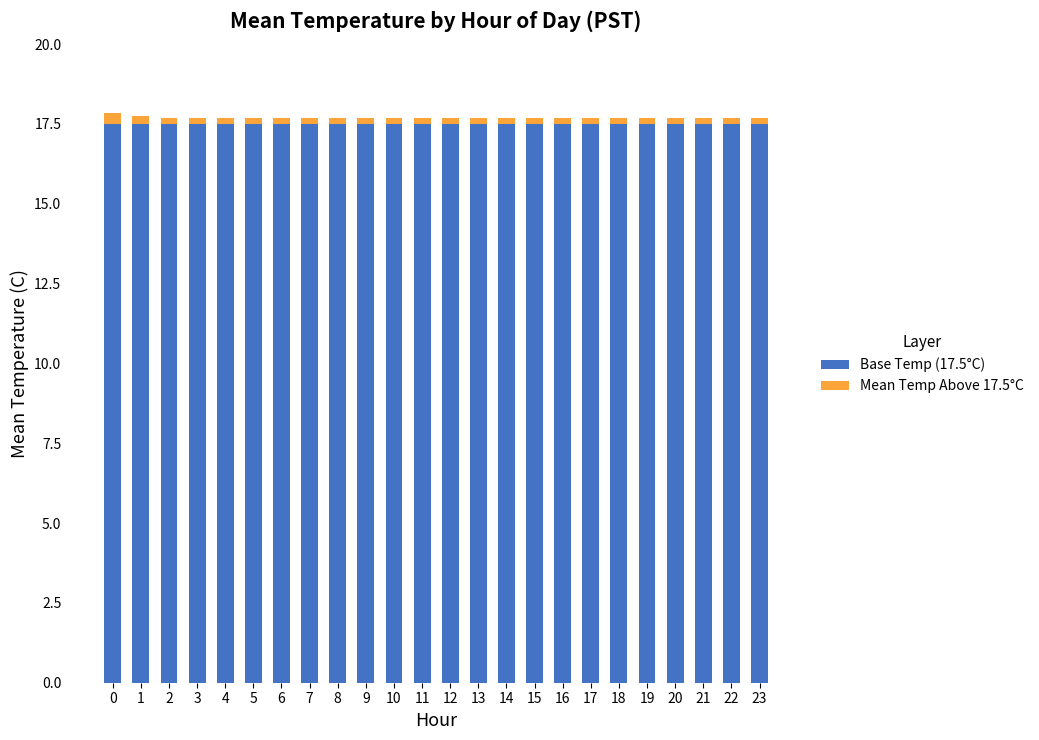

The value of Base Temp (17.5°C) at 5 is 11.5. True or false?

False